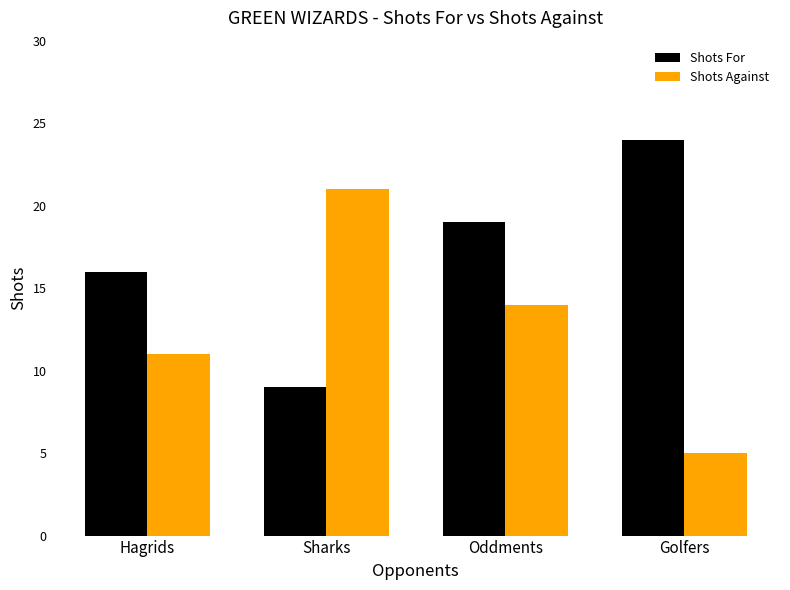

What is the total value across all series at Hagrids?

27